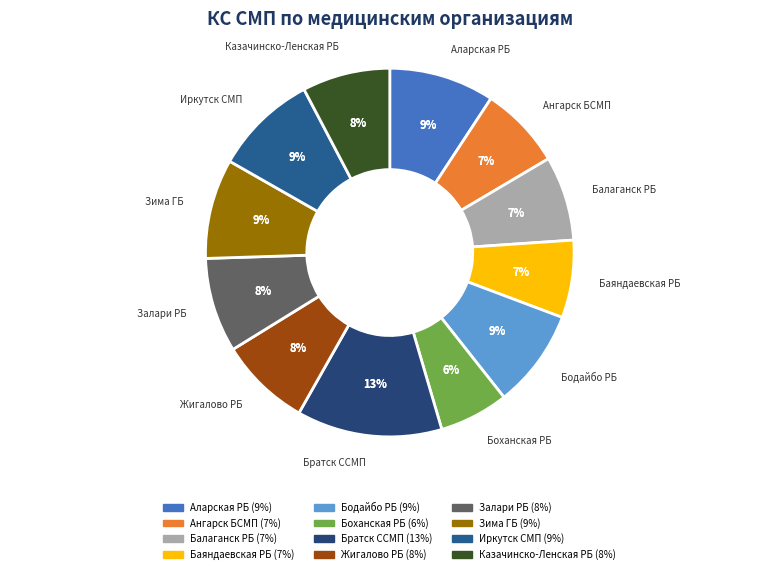

What is the largest slice in the pie chart?

Братск ССМП